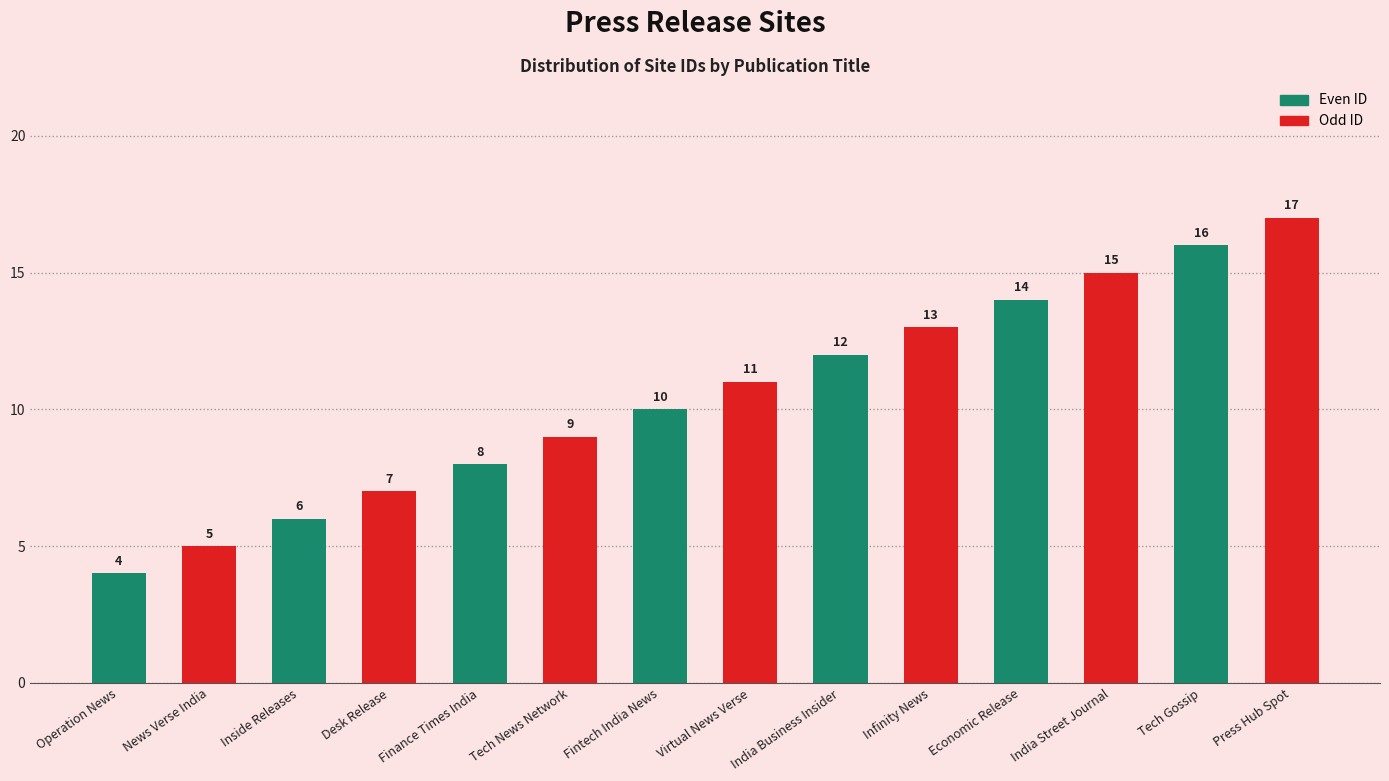

What is the difference between the values at Inside Releases and Fintech India News?

4